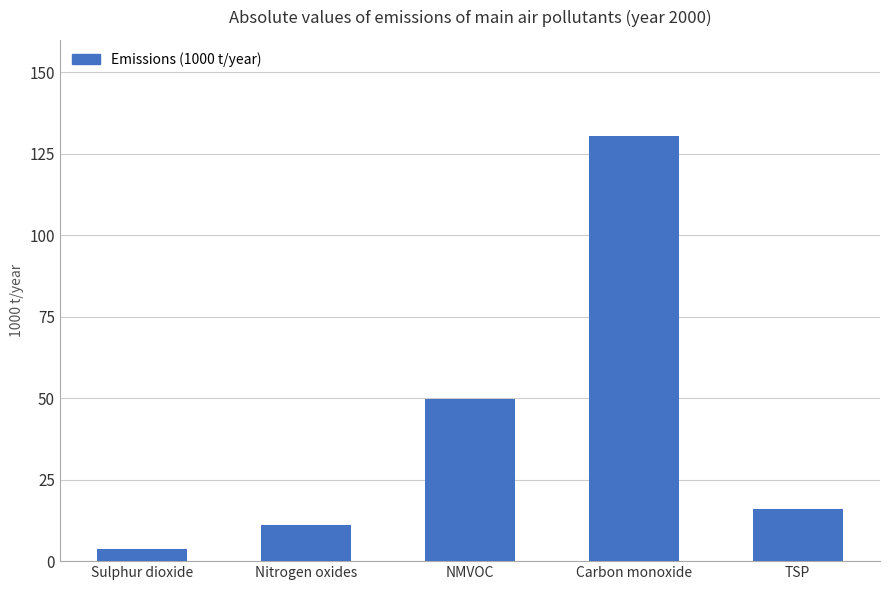

True or false: the data shows 3.7 at Sulphur dioxide.

True